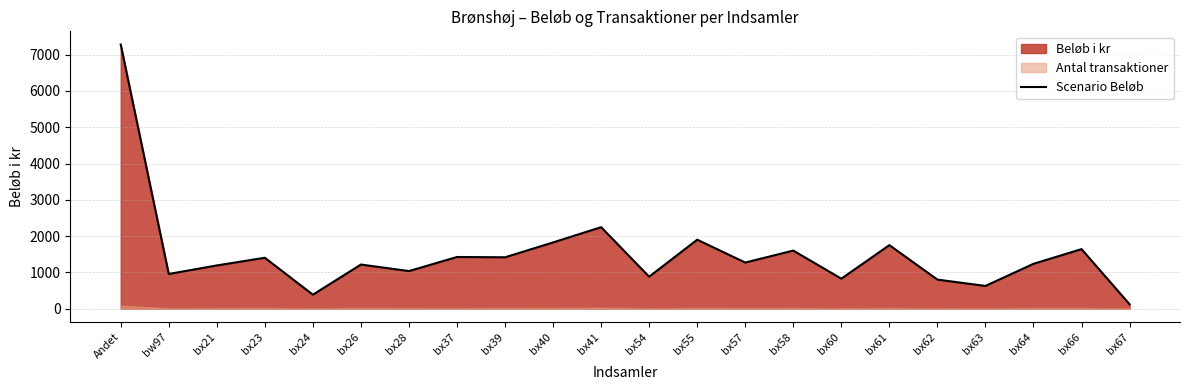

What is the average value?

1501